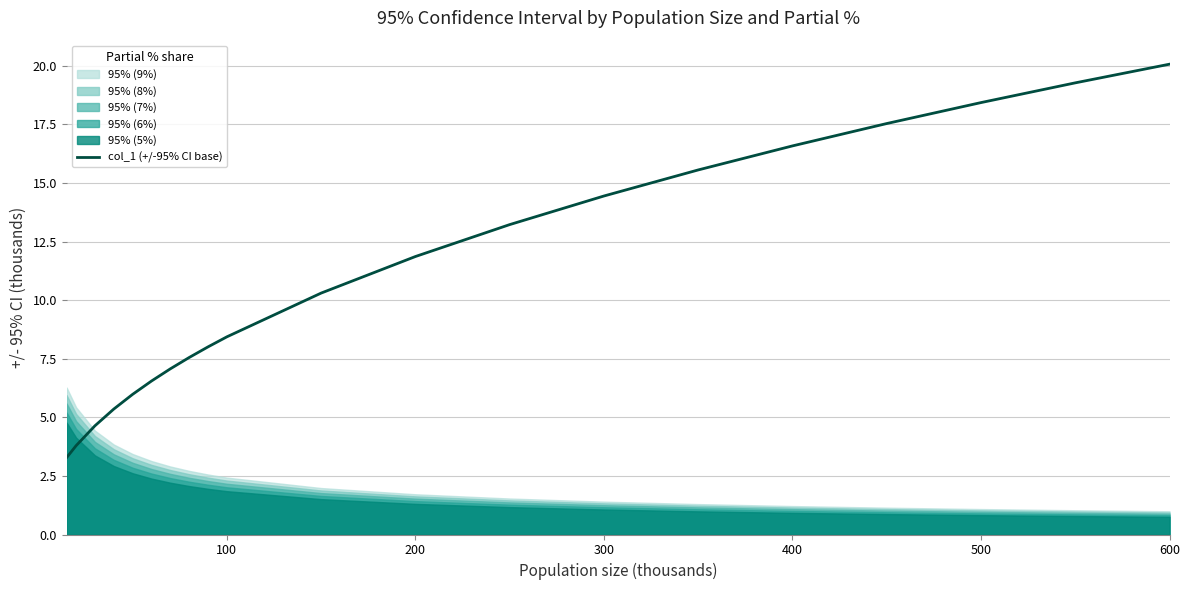

True or false: the data has more than 0 interior local peaks.

False